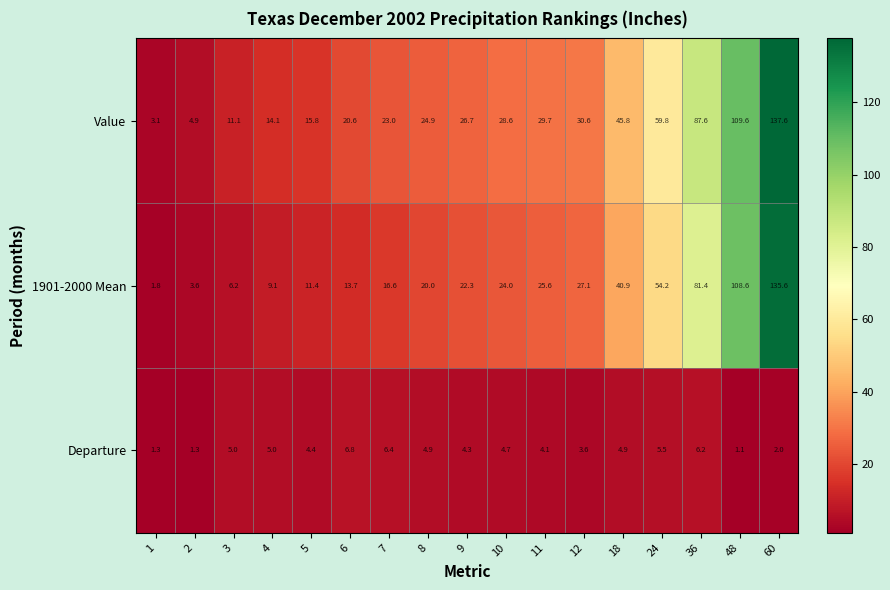

At how many categories does at least one series exceed 4?

16